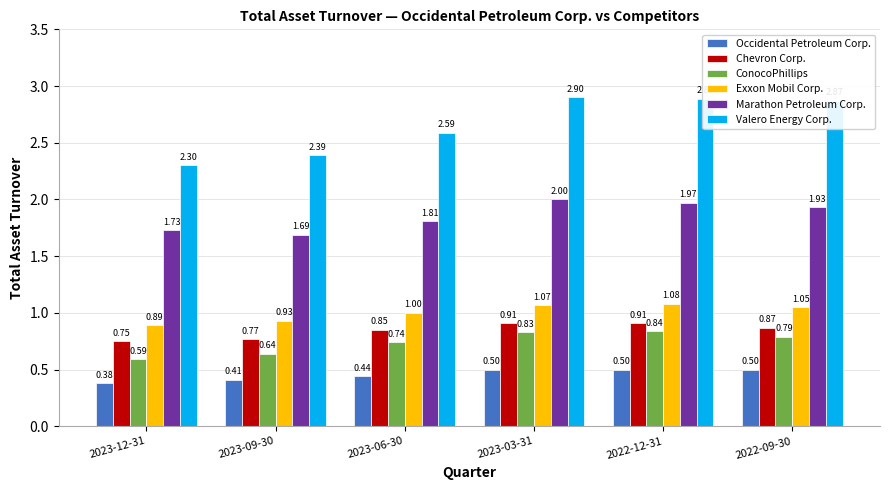

Is it true that Valero Energy Corp. equals 0.8 at 2023-06-30?

False